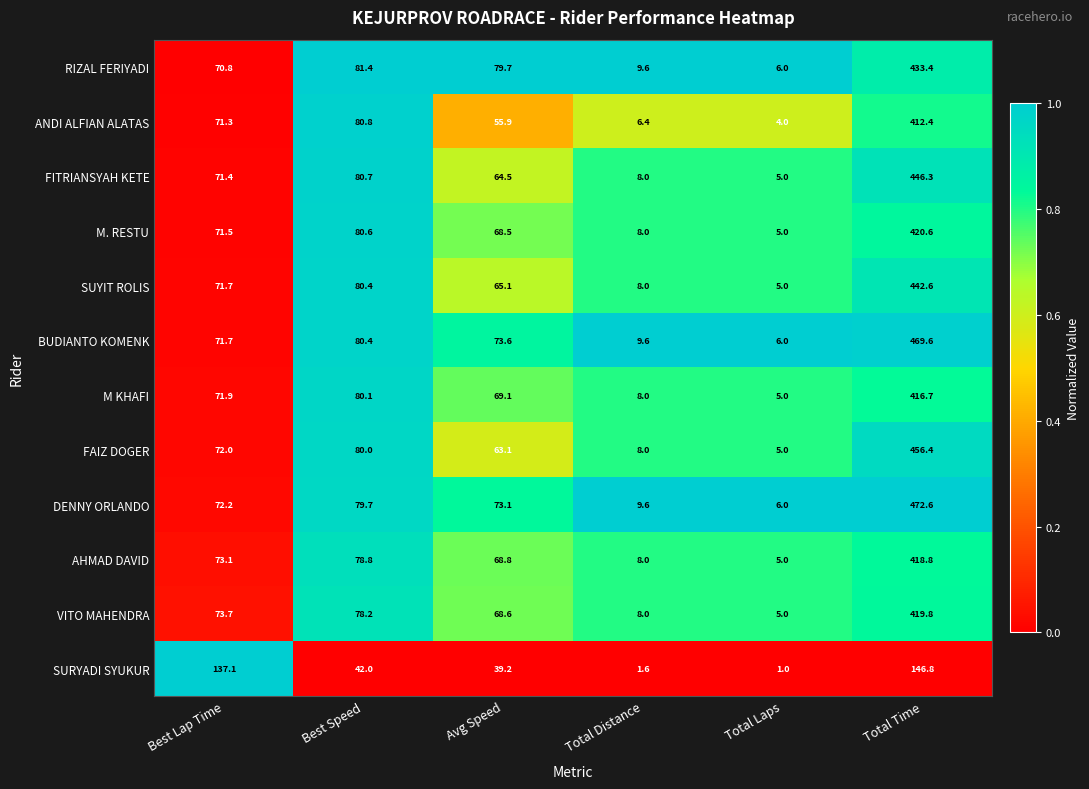

At which category is the sum across all series the highest?

Total Time